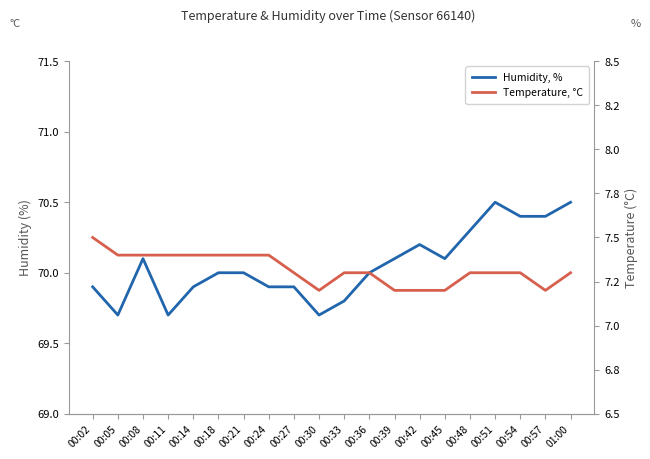

Where does the Humidity, % series first go above 70?

00:08